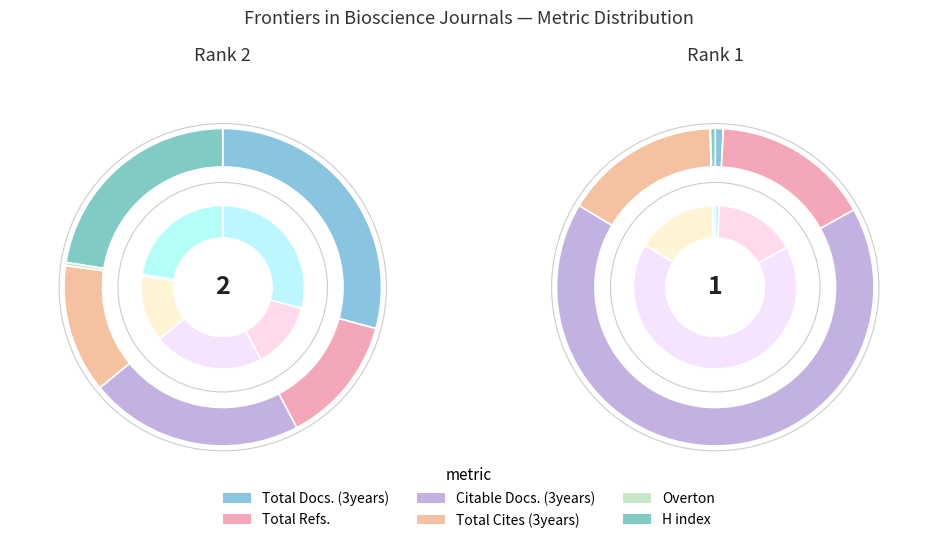

Count the number of slices in the pie.

6